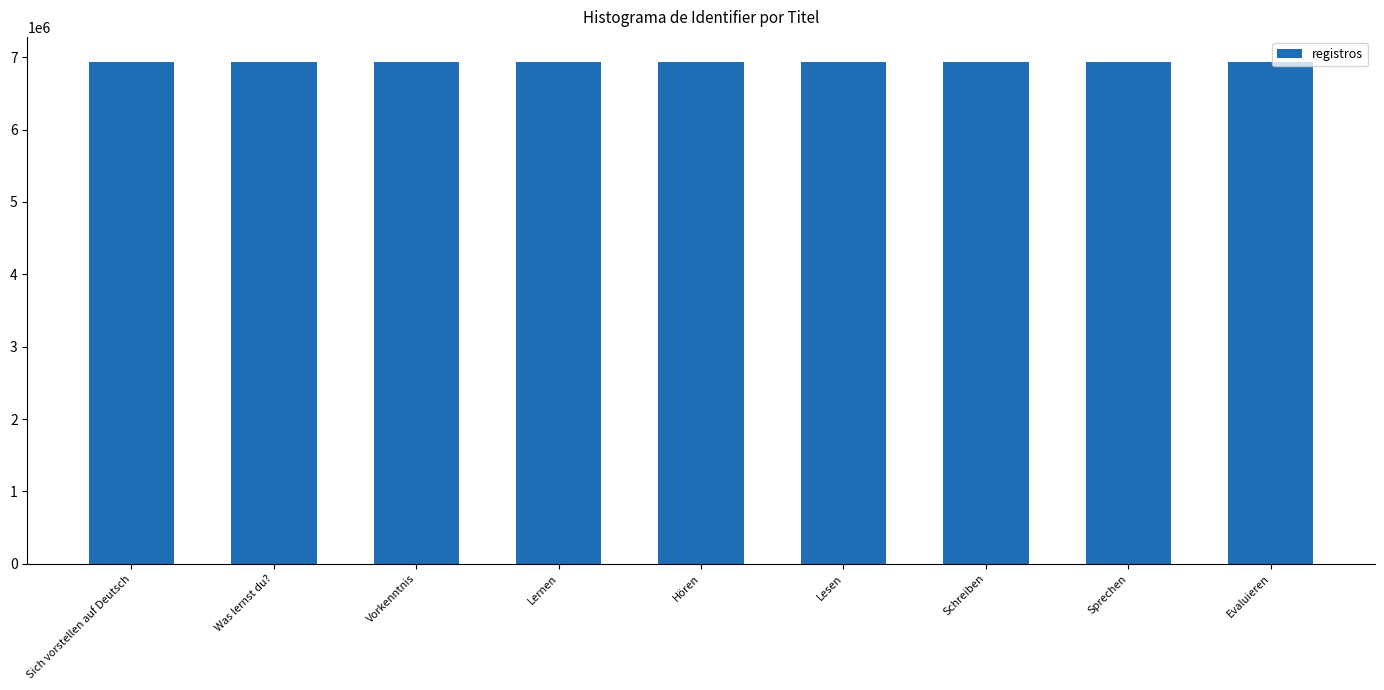

What is the difference between the maximum and minimum values?

6987